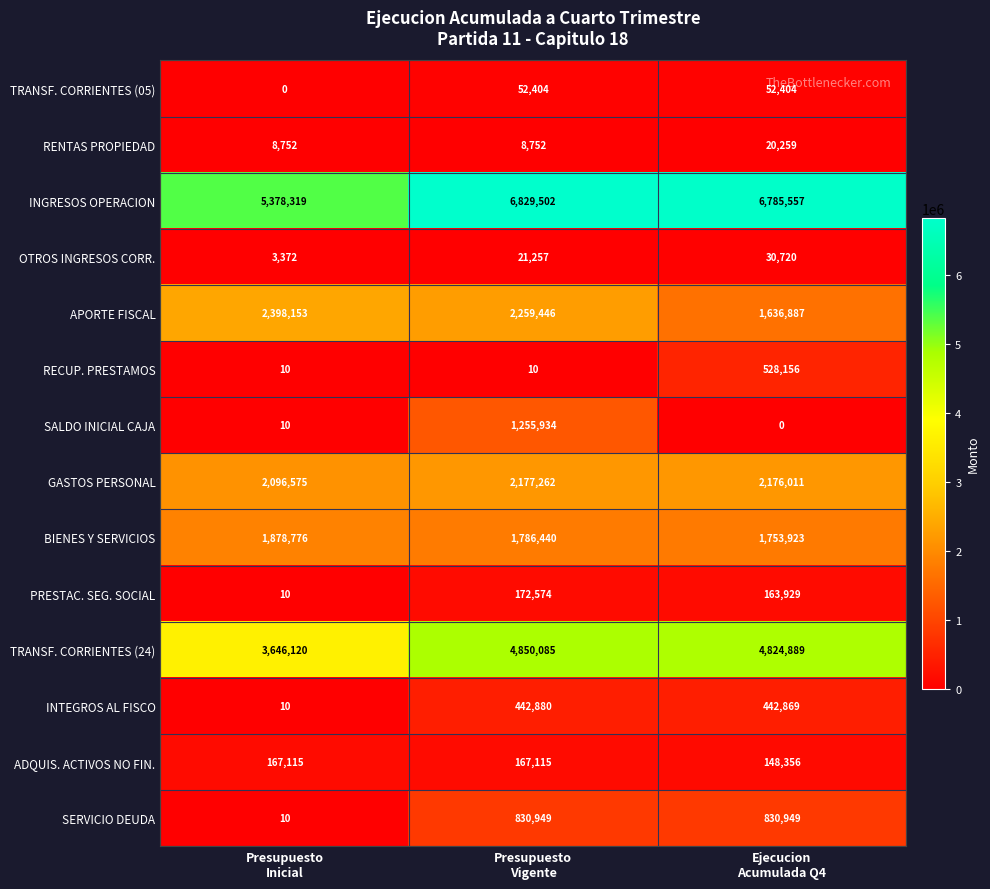

Which series has the widest spread of values?

INGRESOS OPERACION